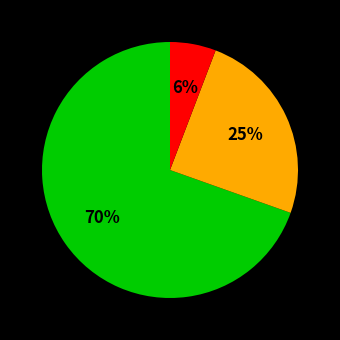

Is there a majority slice in this chart?

Yes